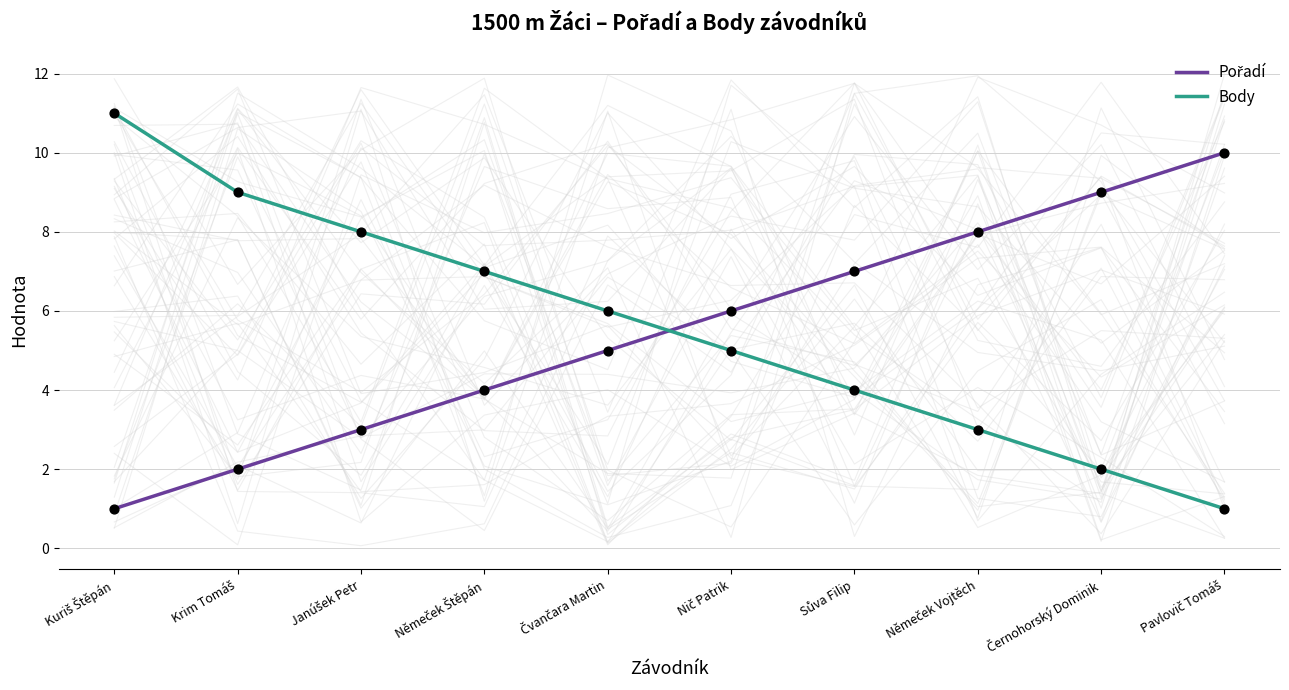

What are all the series names shown in the legend?

Pořadí, Body